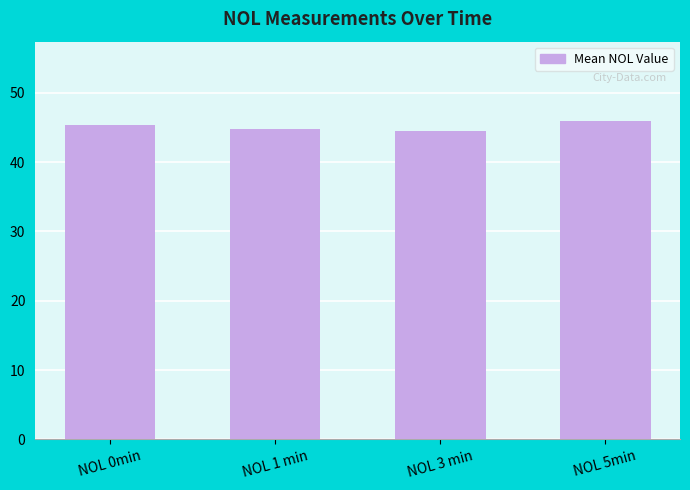

Reading left to right, transcribe all the data shown in this chart.

45.3	44.8	44.5	45.9